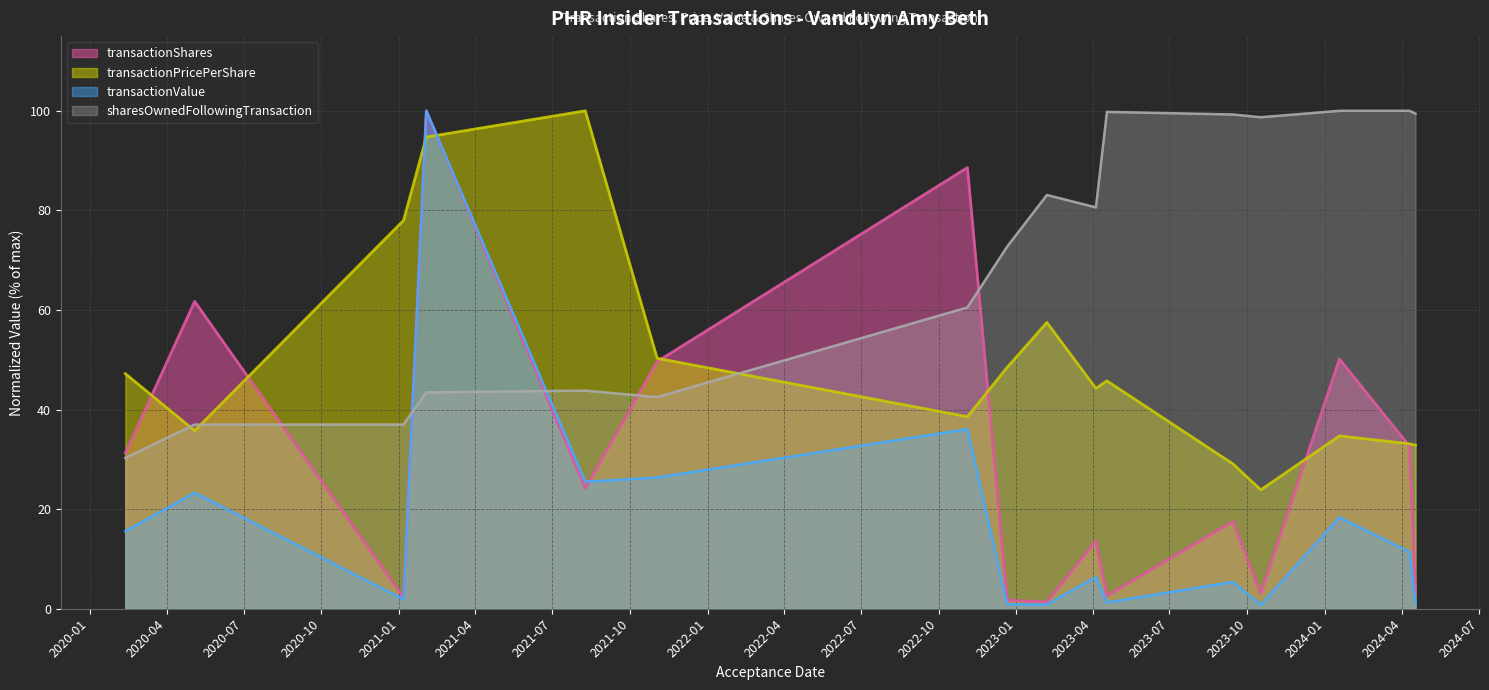

Does the chart display data point markers on the line(s)?

No